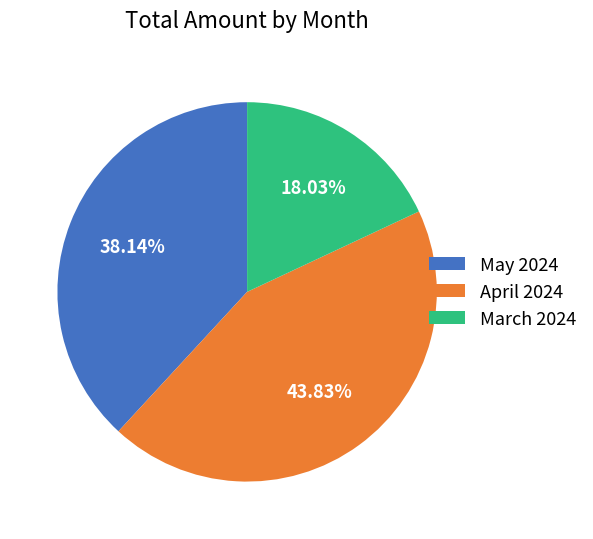

Does April 2024 represent more than half of the total?

No